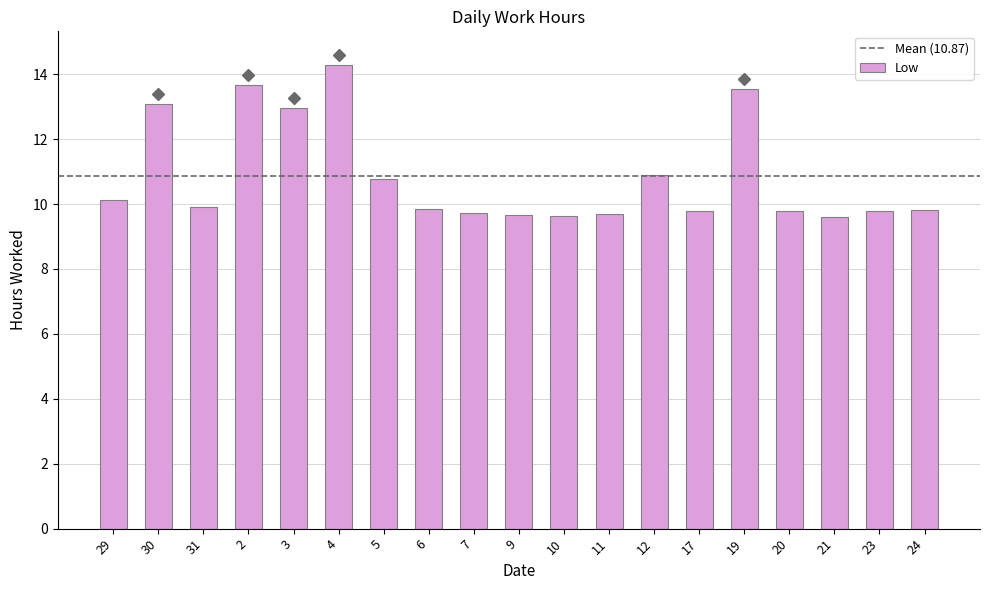

What is the change in value from 21 to 23?

+0.2